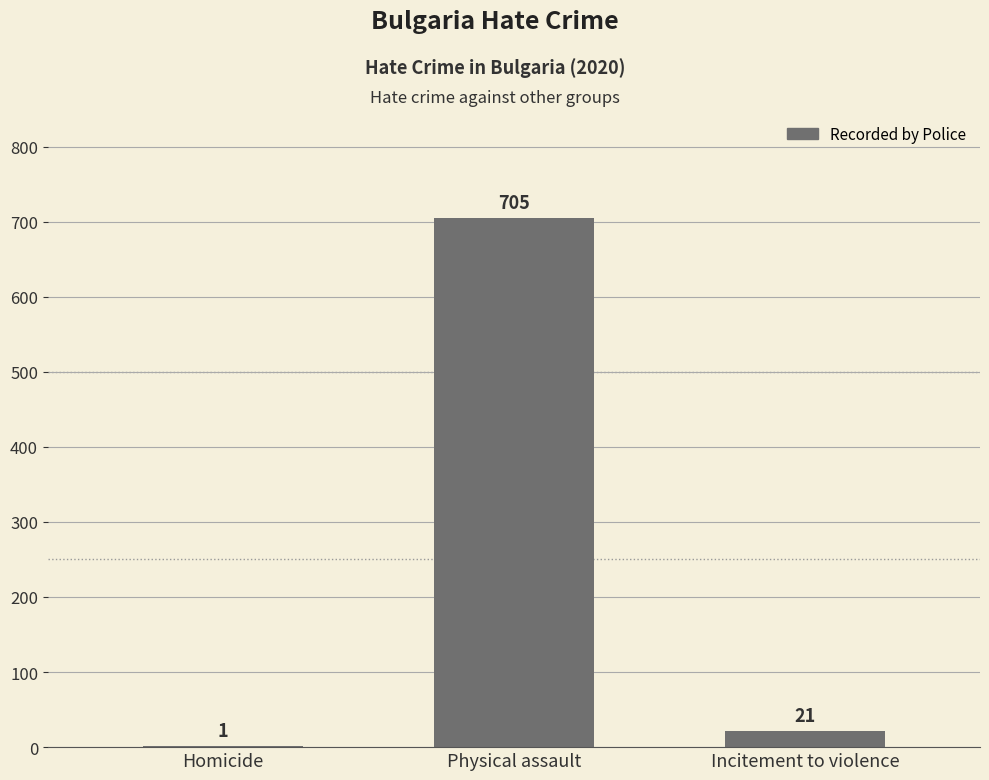

The value at Physical assault is 705. True or false?

True